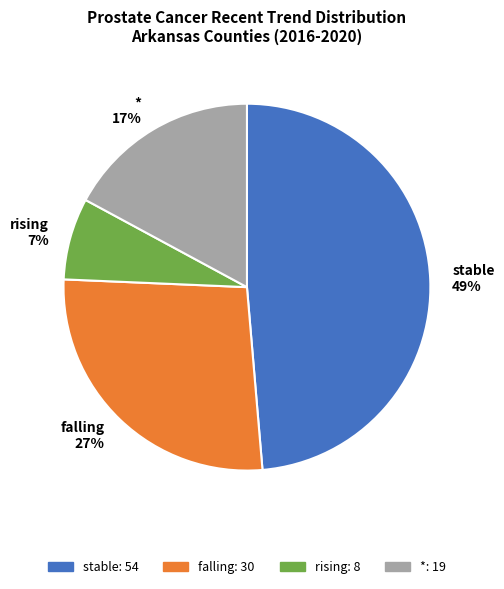

Do * 17% and falling 27% together represent more than half of the pie?

No